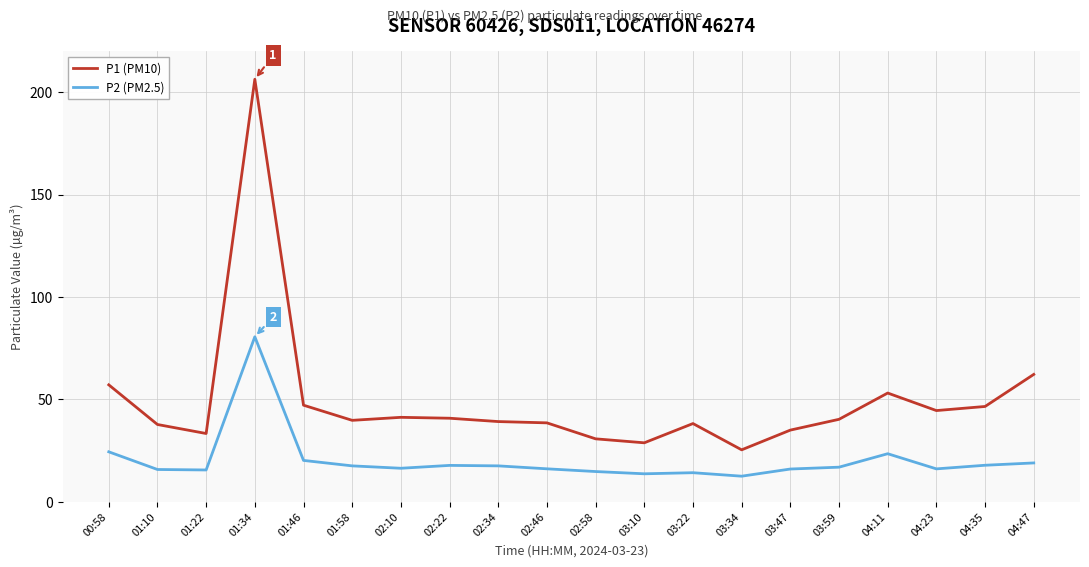

True or false: P2 (PM2.5) has a value of 16.9 at 03:59.

True